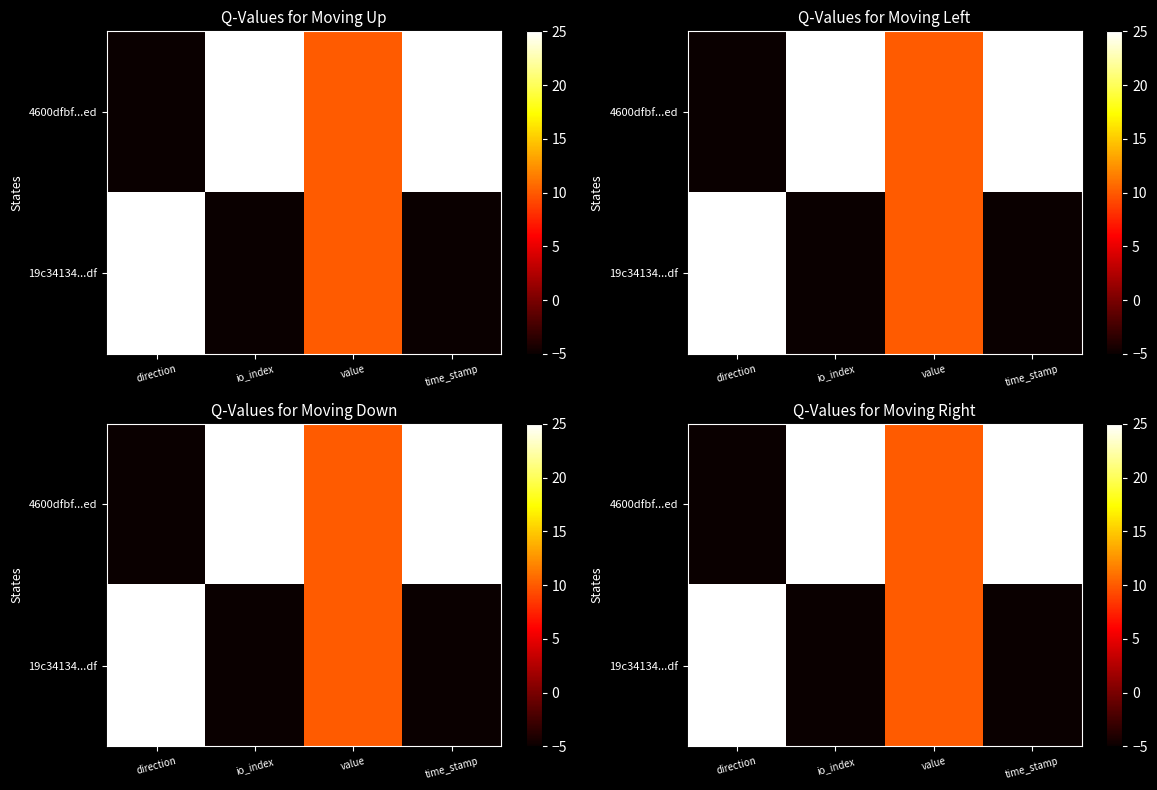

List the labels in order of 4600dfbf...ed value, largest first.

io_index, time_stamp, value, direction